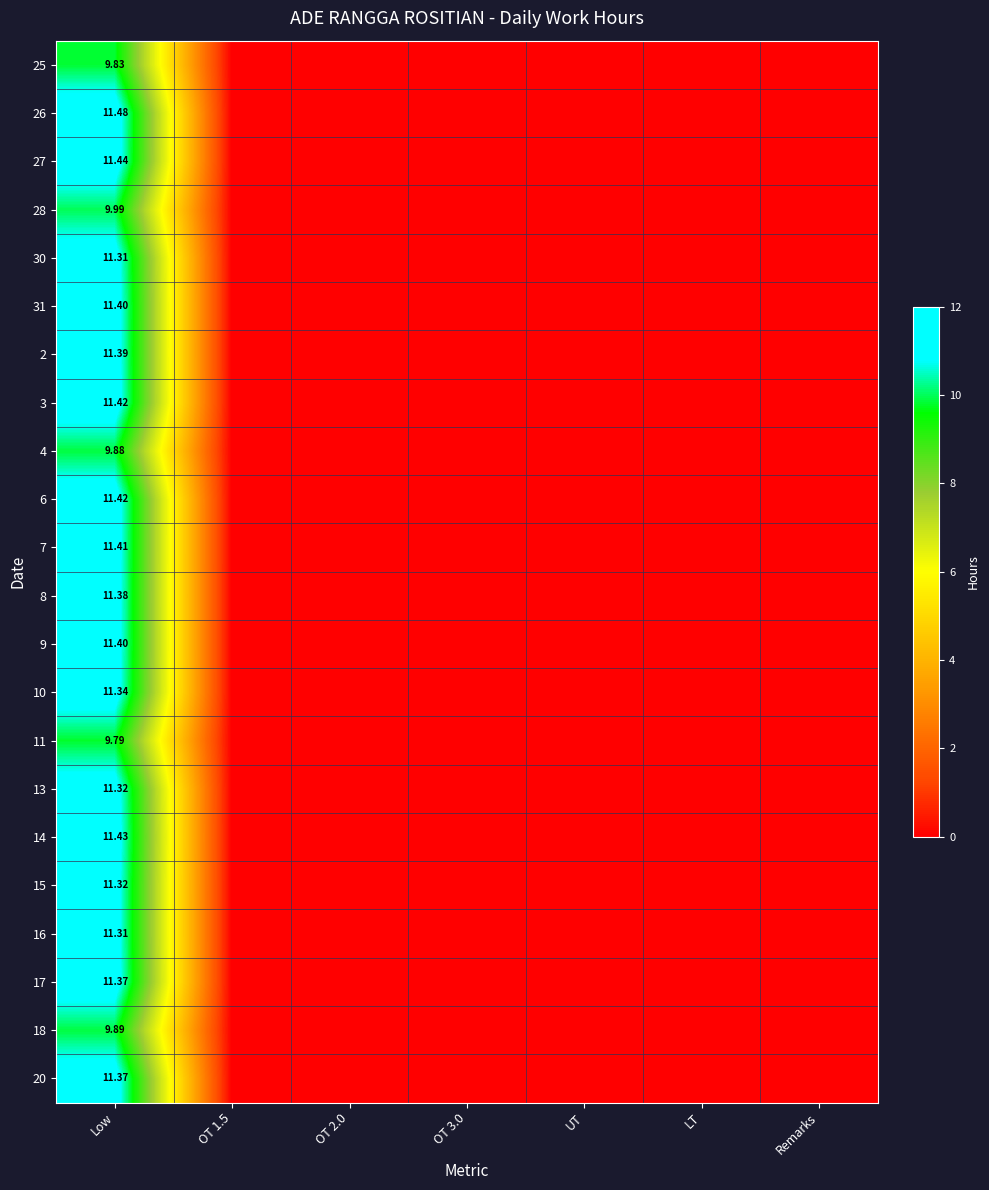

What is the difference between the 16 values at UT and Low?

11.3